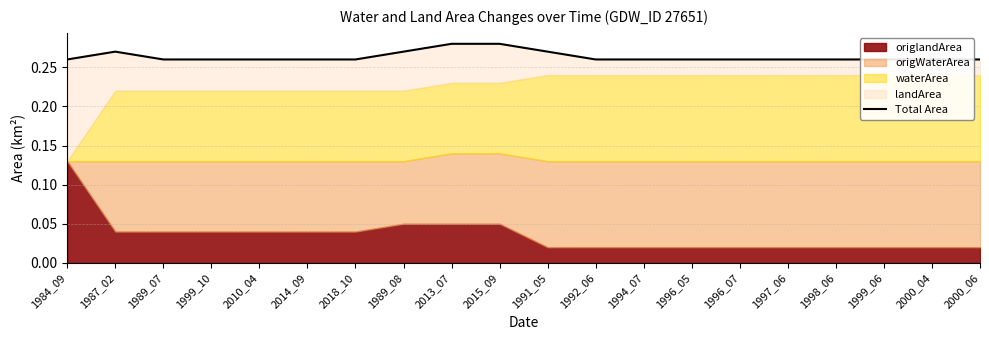

List the labels in order of value, smallest first.

1984_09, 1989_07, 1999_10, 2010_04, 2014_09, 2018_10, 1992_06, 1994_07, 1996_05, 1996_07, 1997_06, 1998_06, 1999_06, 2000_04, 2000_06, 1987_02, 1989_08, 1991_05, 2013_07, 2015_09